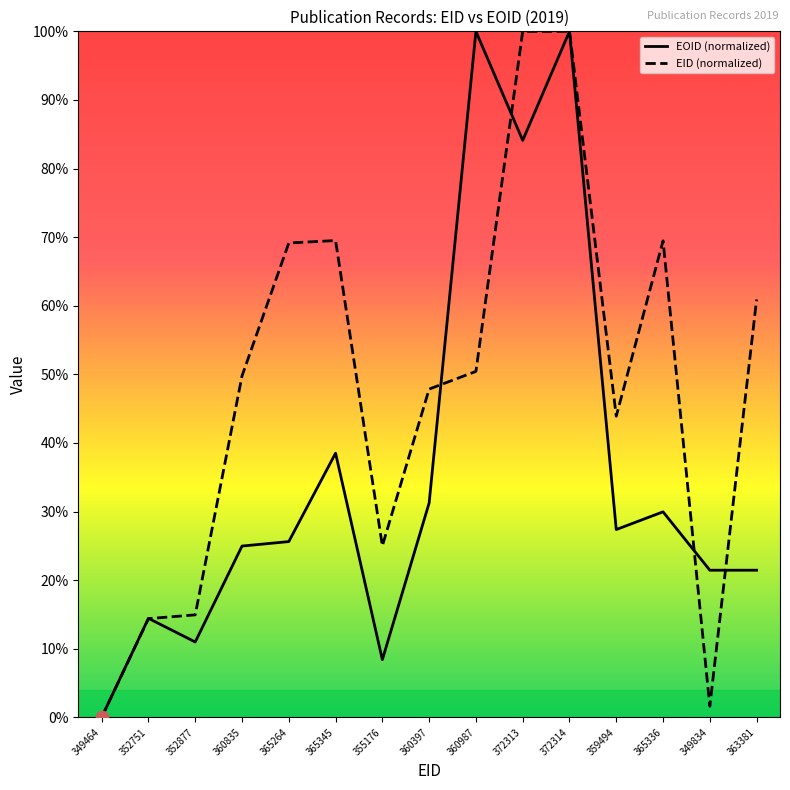

At which category is the sum across all series the highest?

372314